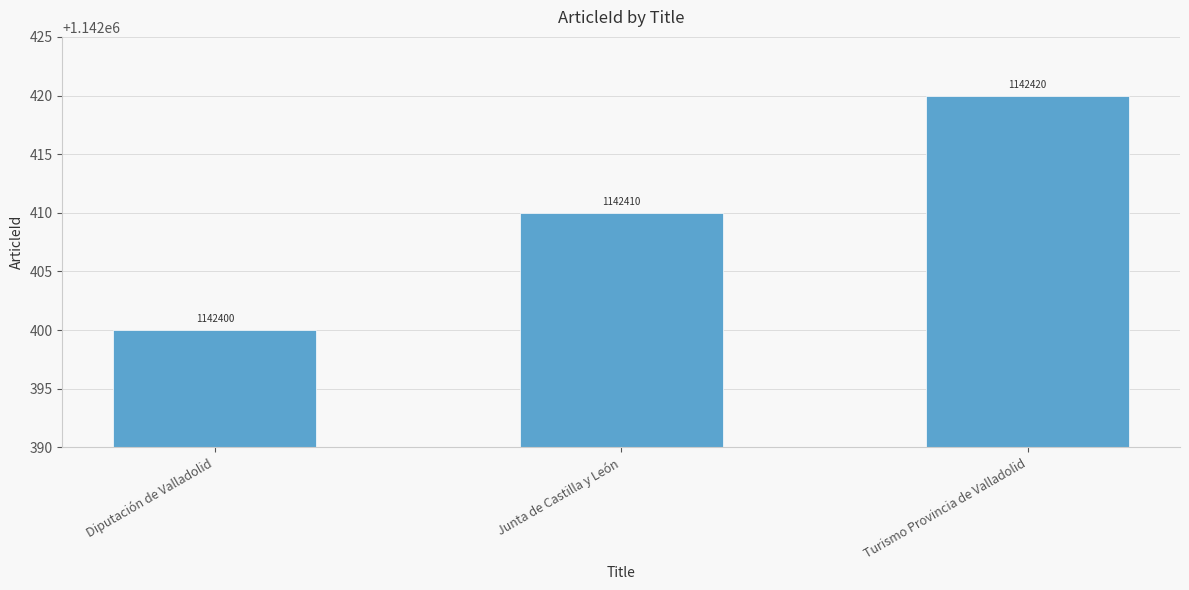

Which category has the highest value across all series?

Turismo Provincia de Valladolid